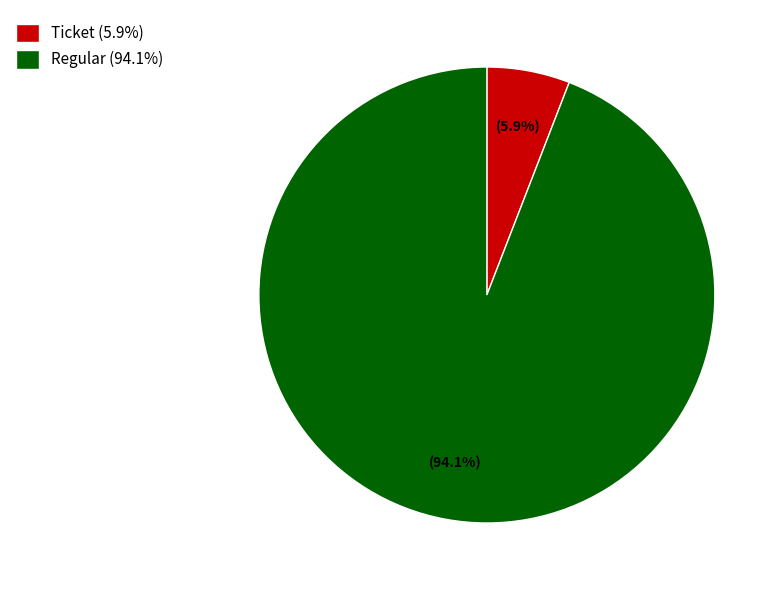

Does any single category account for the majority?

Yes